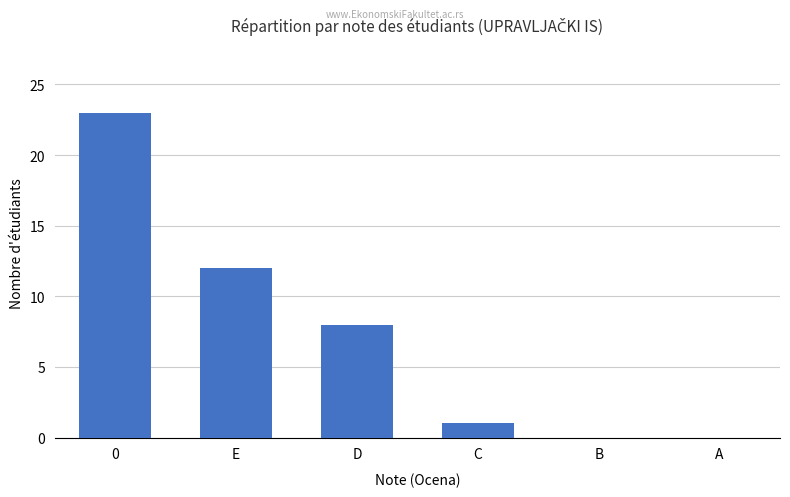

The value at D is 4. True or false?

False